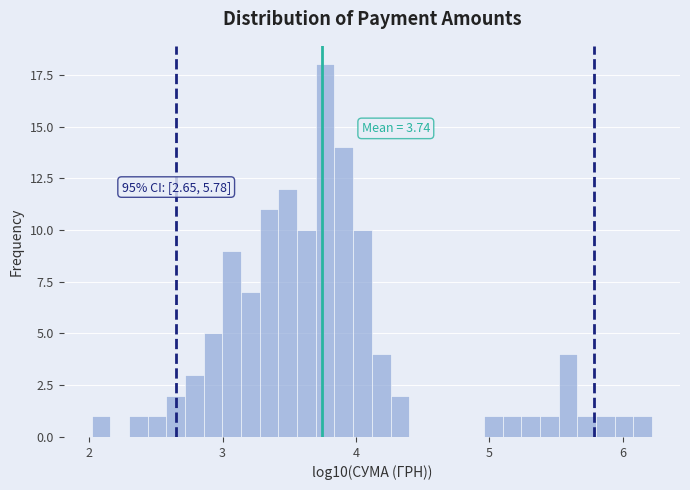

Read against the x-axis, roughly where is the centre of the tallest bar?

3.8